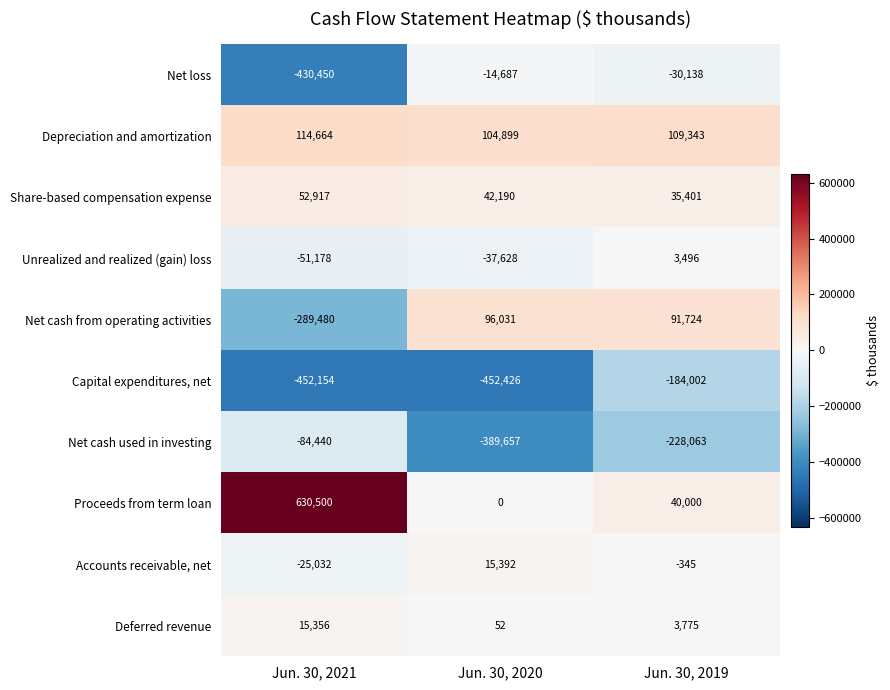

Which series has the largest total across all categories?

Proceeds from term loan